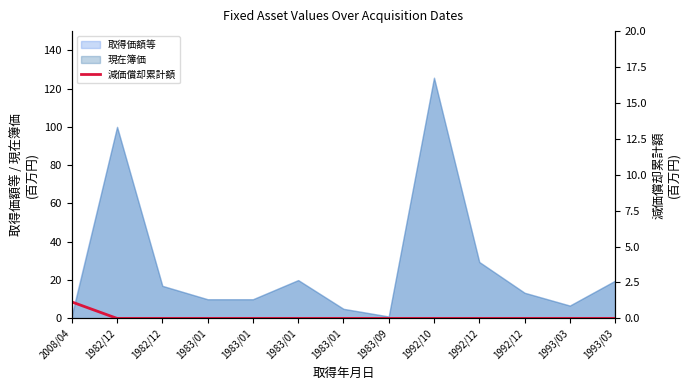

Is it true that the value at 1982/12 is -0.7?

False